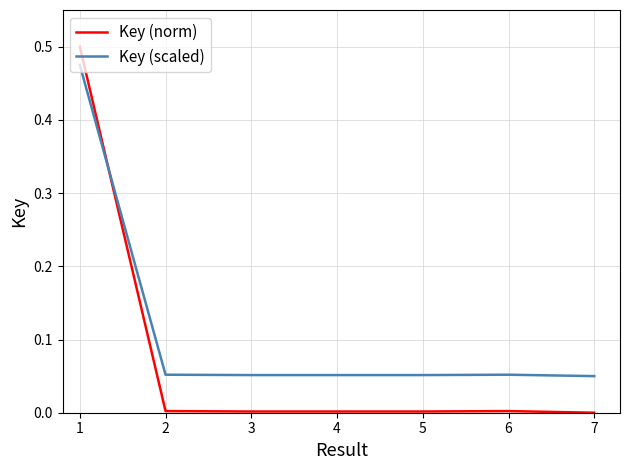

True or false: Key (norm) and Key (scaled) intersect in this chart.

True